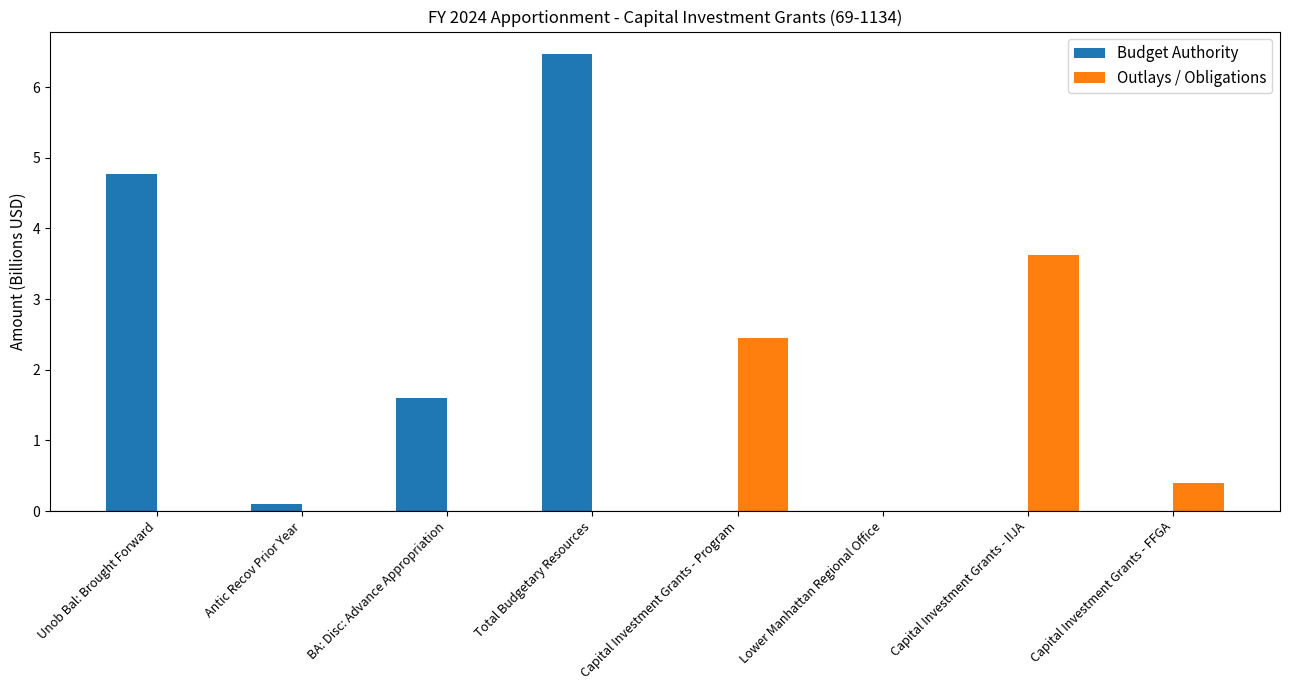

What is the approximate value of Budget Authority at Antic Recov Prior Year?

0.1